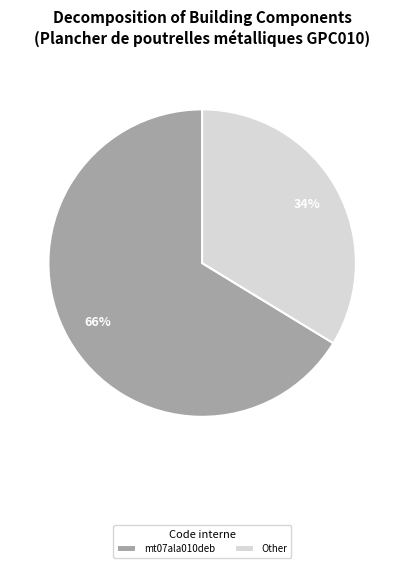

What percentage is the Other slice, to the nearest percent?

34%